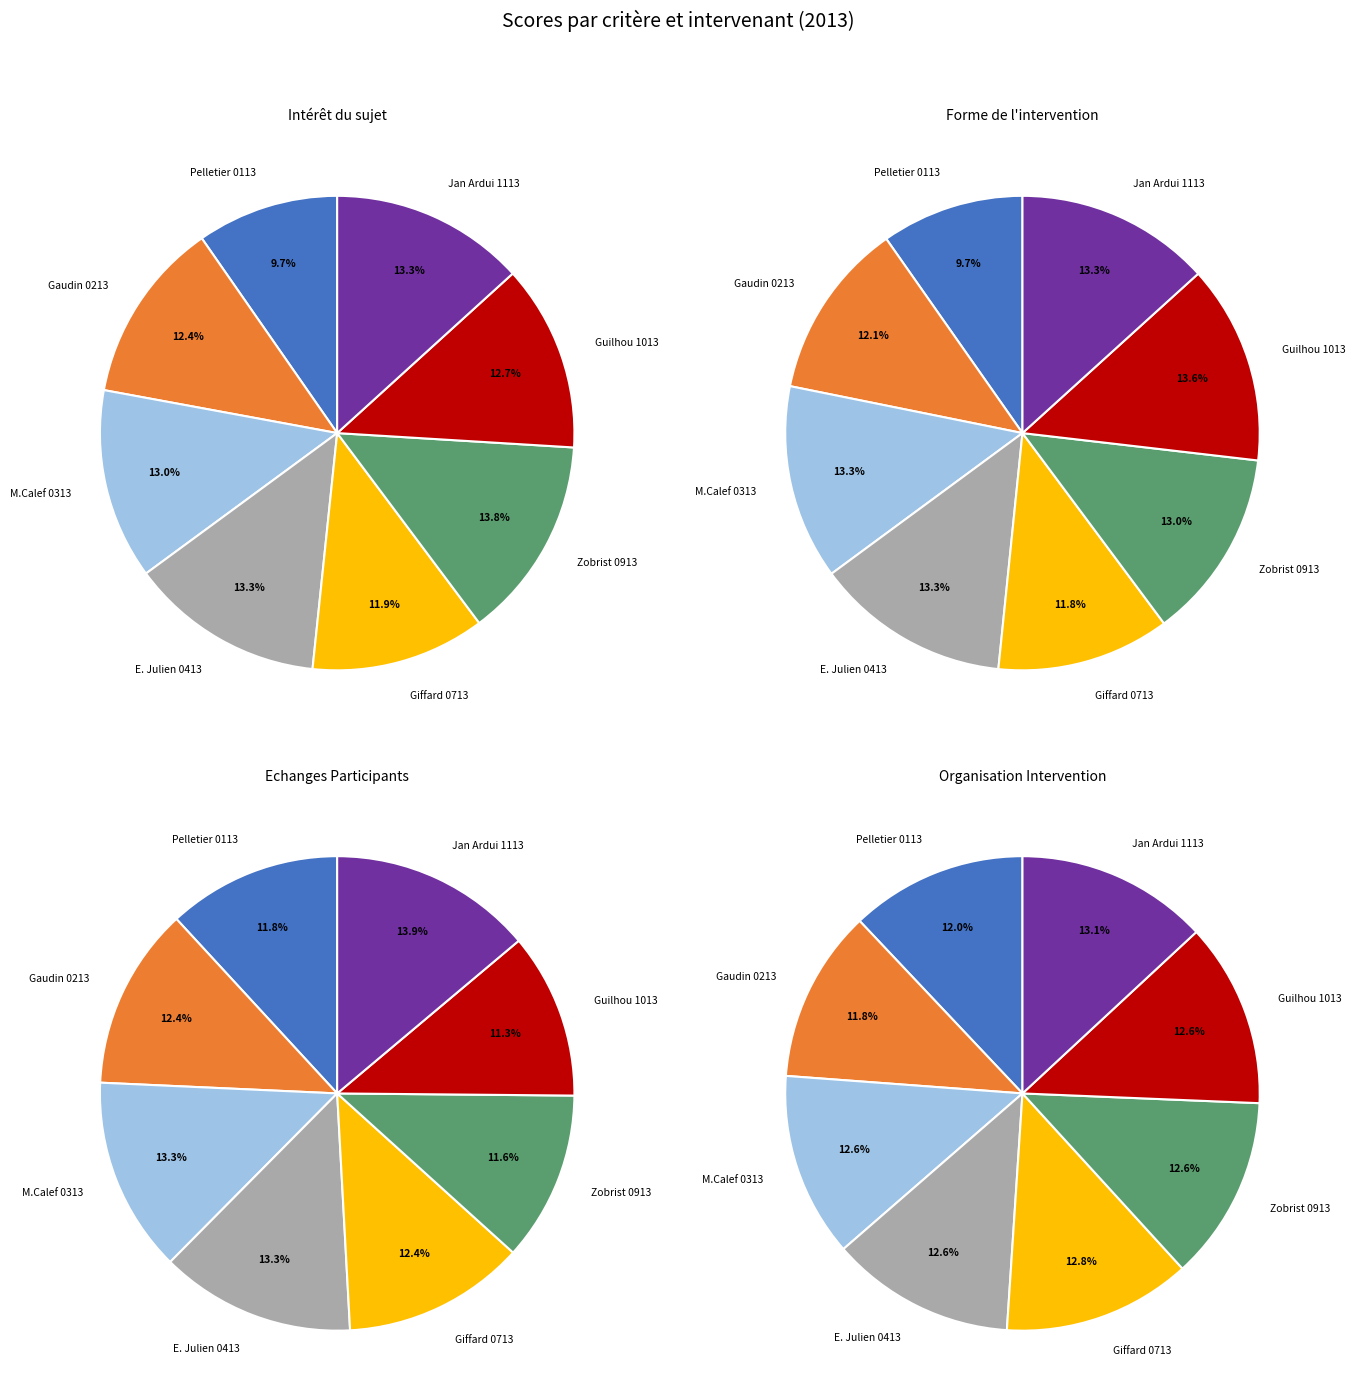

Does any single category account for the majority?

No